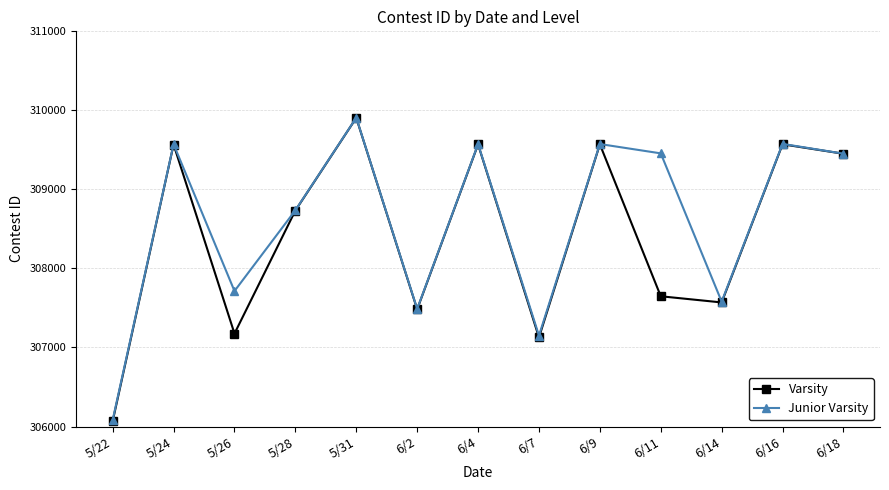

Is the value of Varsity at 6/11 greater than the value of Junior Varsity at 6/14?

Yes